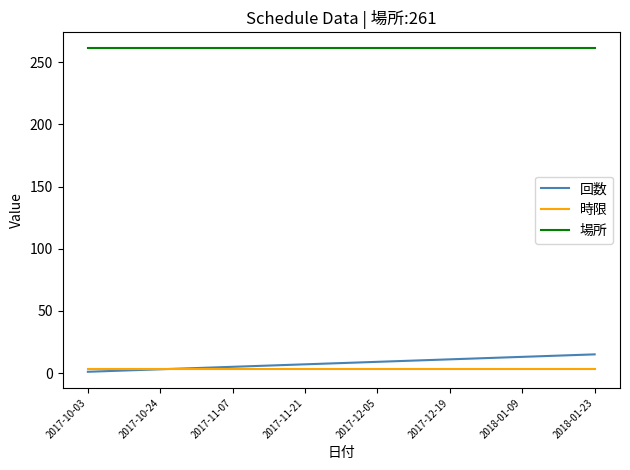

What is the maximum value for 場所?

261